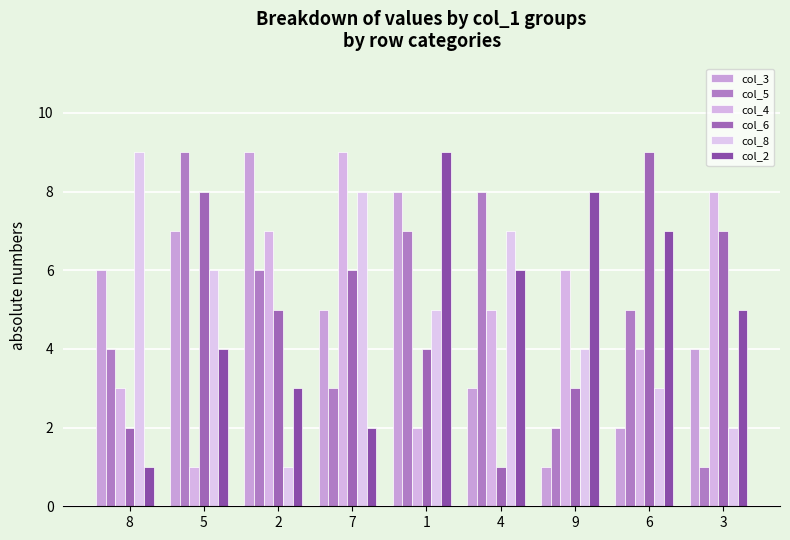

What is the label of the 5th bar from the right?

1